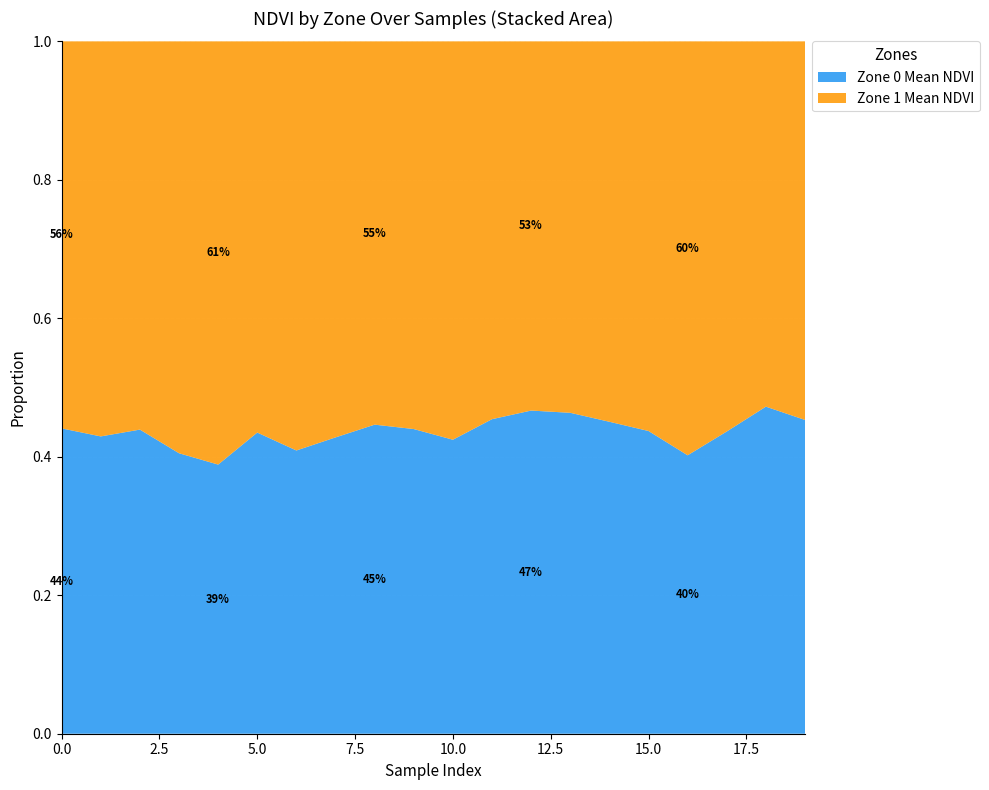

Reading left to right, transcribe all the data shown in this chart.

Zone 0 Mean NDVI: 0.3	0.3	0.4	0.3	0.3	0.4	0.3	0.3	0.3	0.3	0.3	0.4	0.4	0.4	0.4	0.4	0.3	0.4	0.4	0.4
Zone 1 Mean NDVI: 0.4	0.4	0.5	0.5	0.5	0.5	0.4	0.5	0.4	0.4	0.5	0.5	0.4	0.4	0.4	0.5	0.5	0.5	0.4	0.4